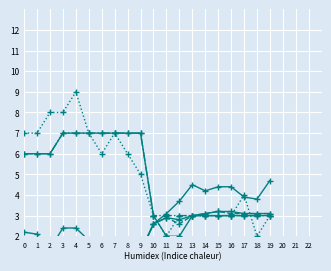

What is the value of the col_6 point at the 17th from the left?

3.0